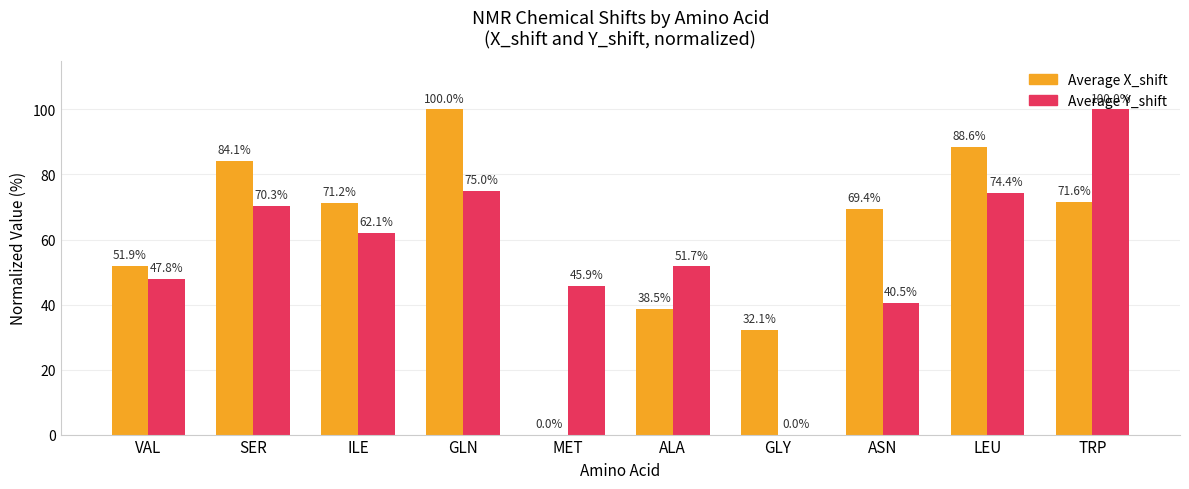

At which category is the sum across all series the highest?

GLN